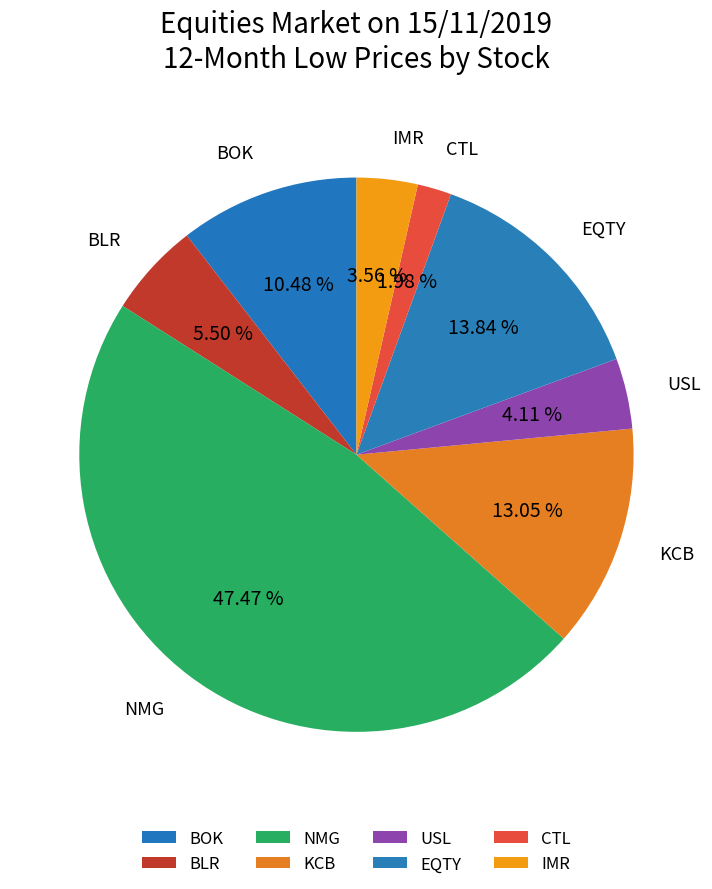

Count the number of slices in the pie.

8